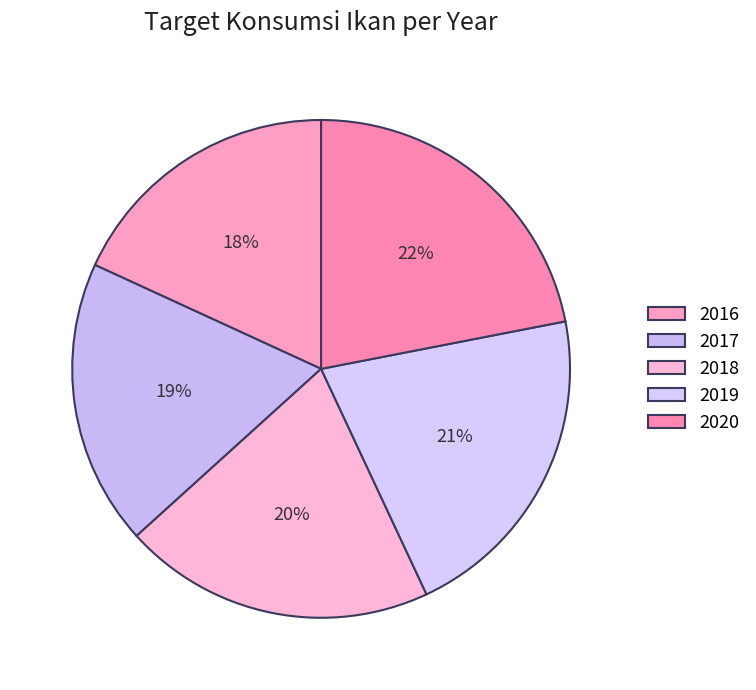

How many slices are in this pie chart?

5